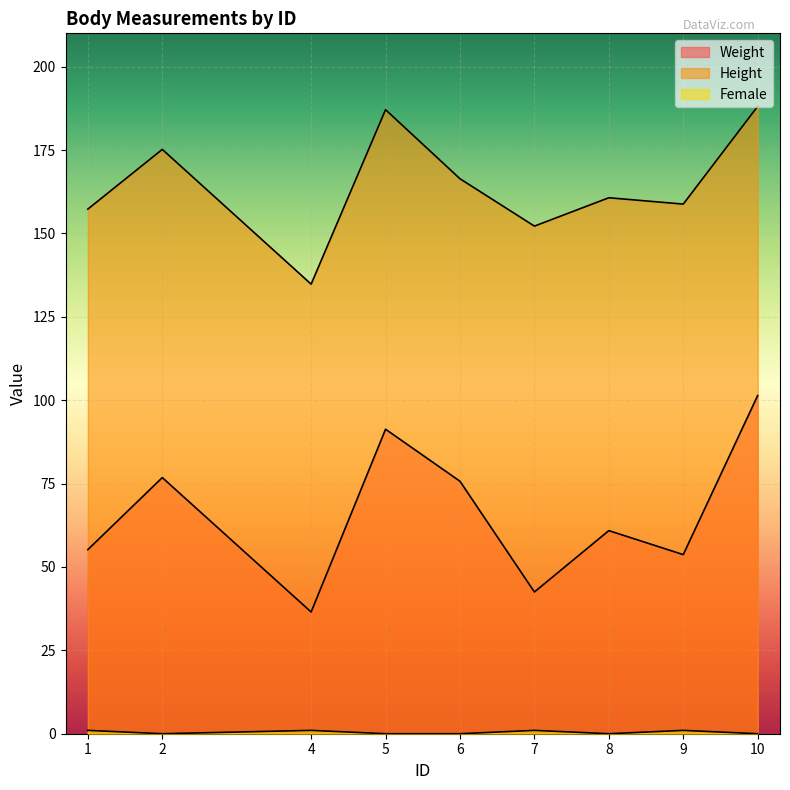

Is it true that Female equals 0.7 at 9?

False